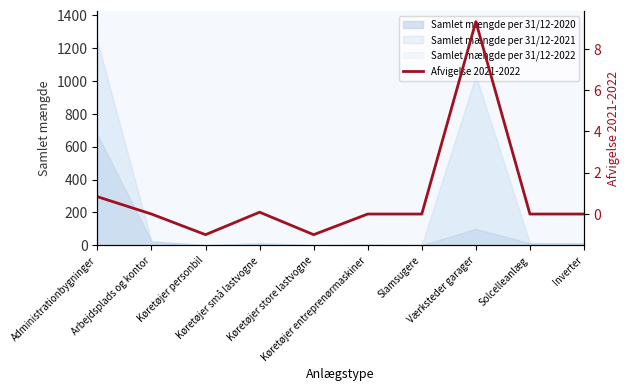

What position from the right is Slamsugere?

4